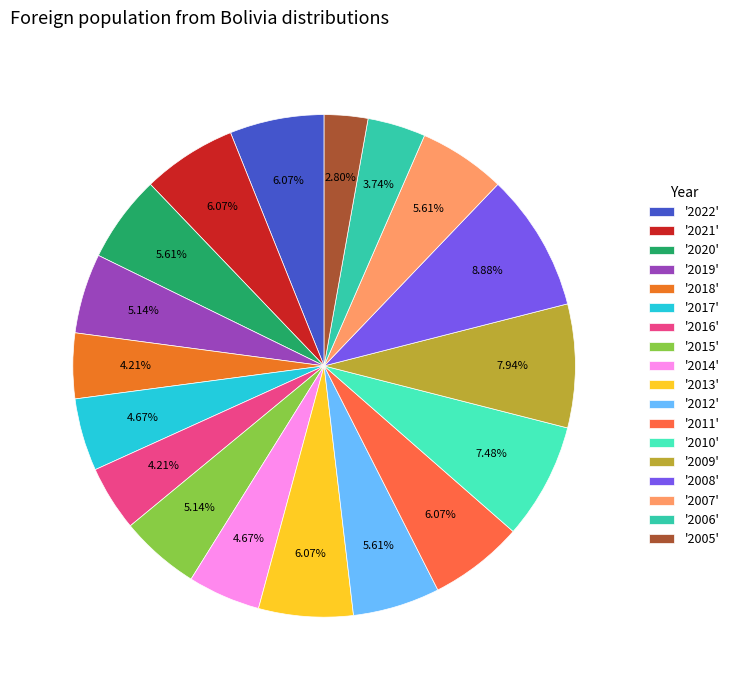

Does any single category account for the majority?

No